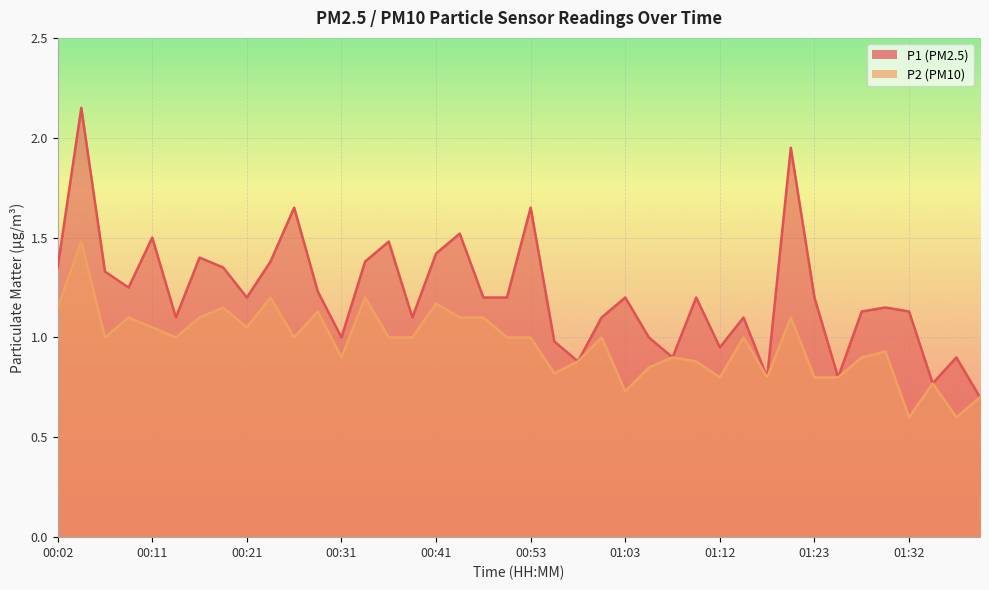

At which category does P1 reach its first local valley?

00:09